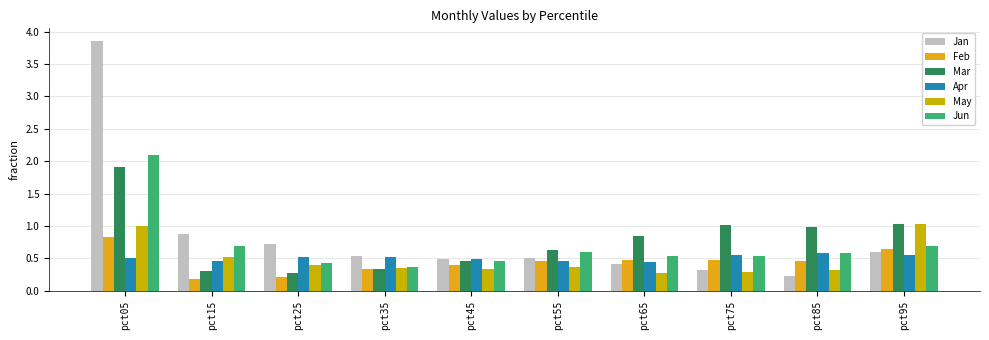

Count the number of data series in this chart.

6